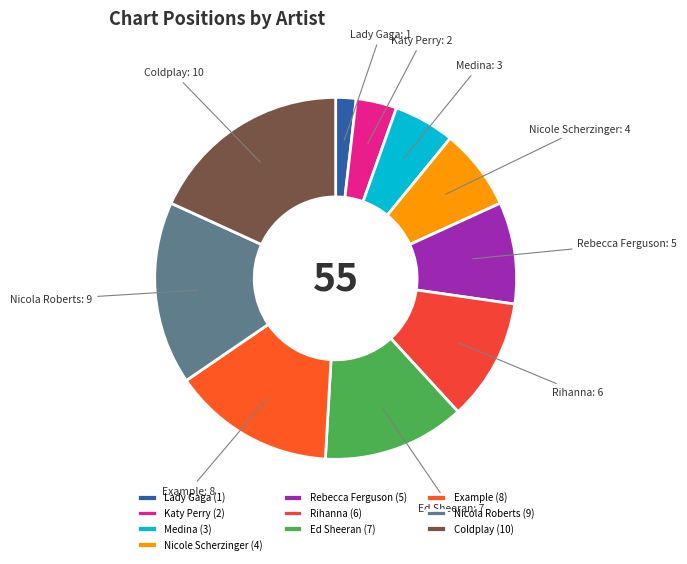

Combined, do Lady Gaga and Nicole Scherzinger account for over 50%?

No